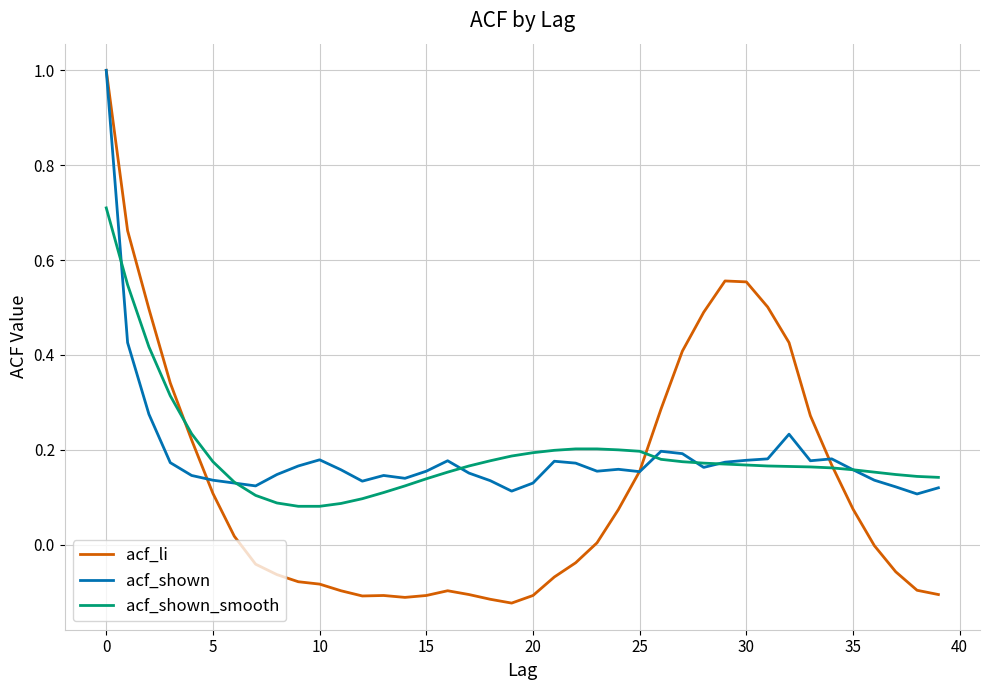

What is the highest value of the acf_li series?

1.0